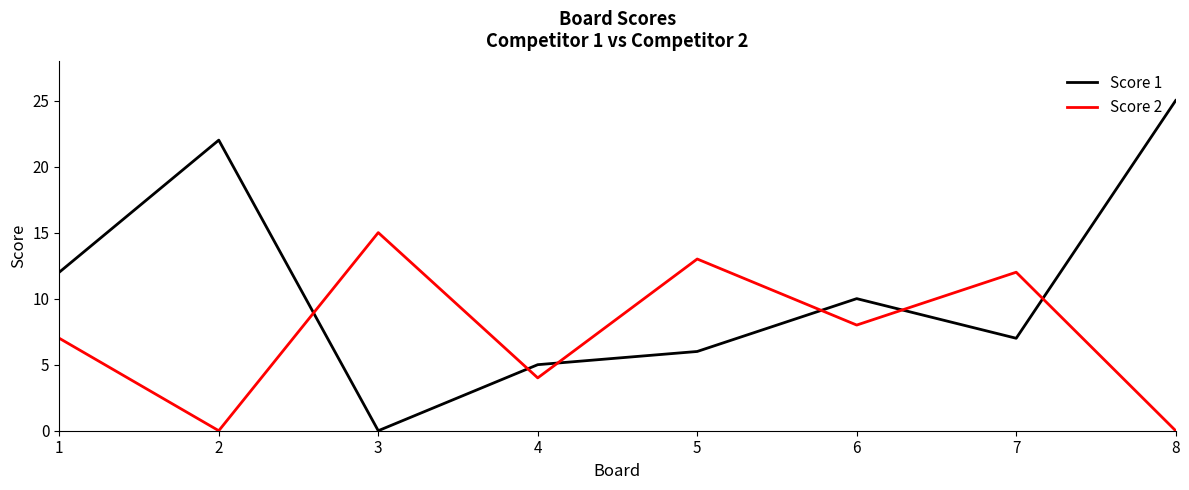

Between which two adjacent categories do Score 1 and Score 2 first intersect?

2 and 3